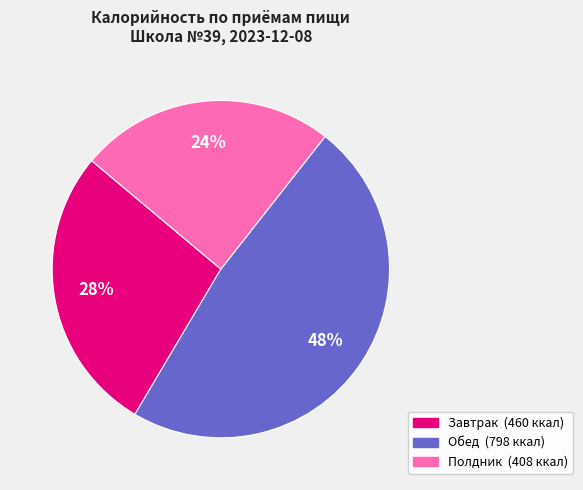

Does any single category account for the majority?

No